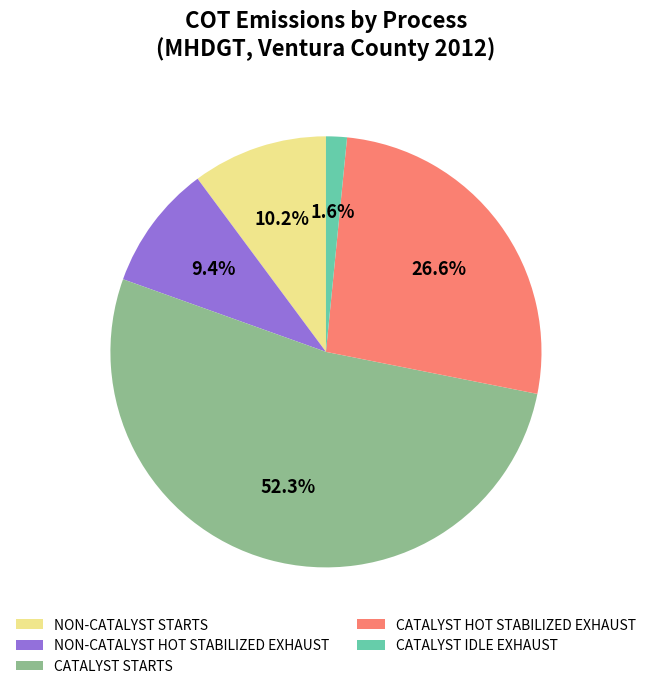

How many slices are in this pie chart?

5